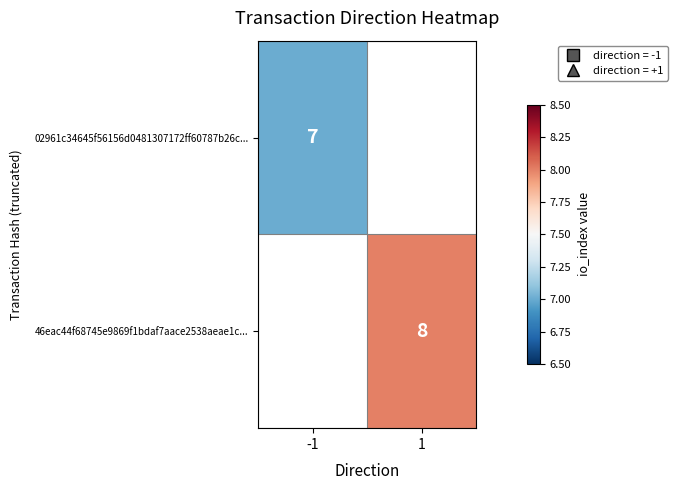

The value of 02961c34645f56156d0481307172ff60787b26c... at -1 is 11. True or false?

False